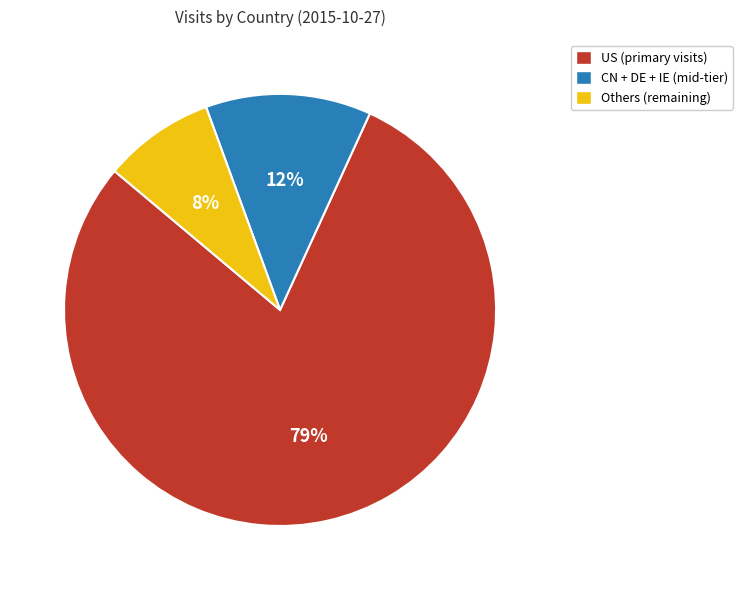

Which has a higher value, Others (remaining) or CN + DE + IE (mid-tier)?

CN + DE + IE (mid-tier)